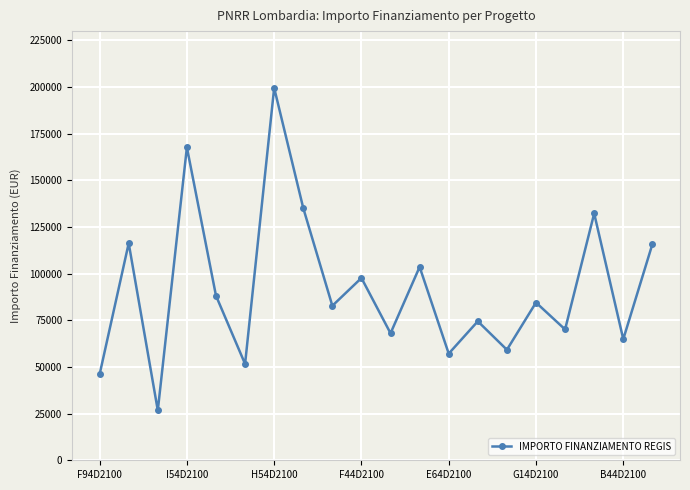

Count the number of data series in this chart.

1